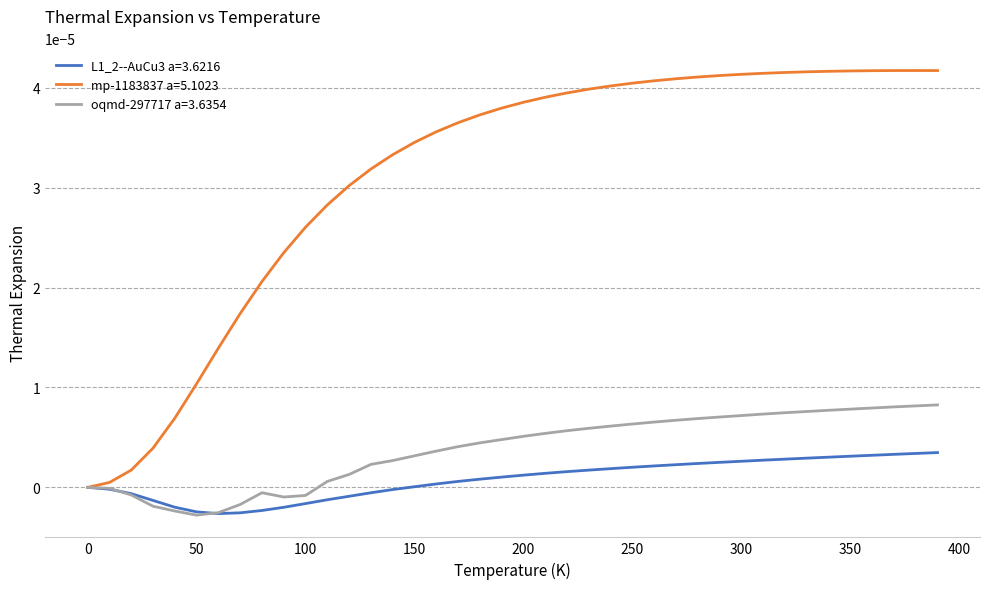

Which series has the largest total across all categories?

mp-1183837 a=5.1023